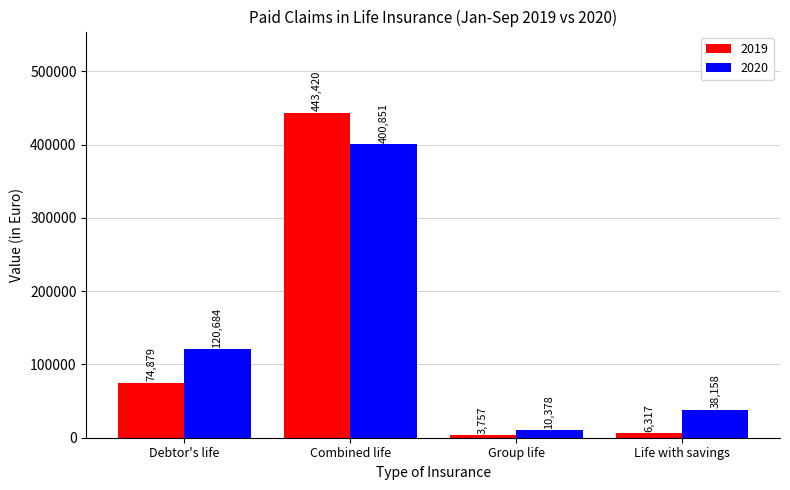

Does the chart contain any negative values?

No